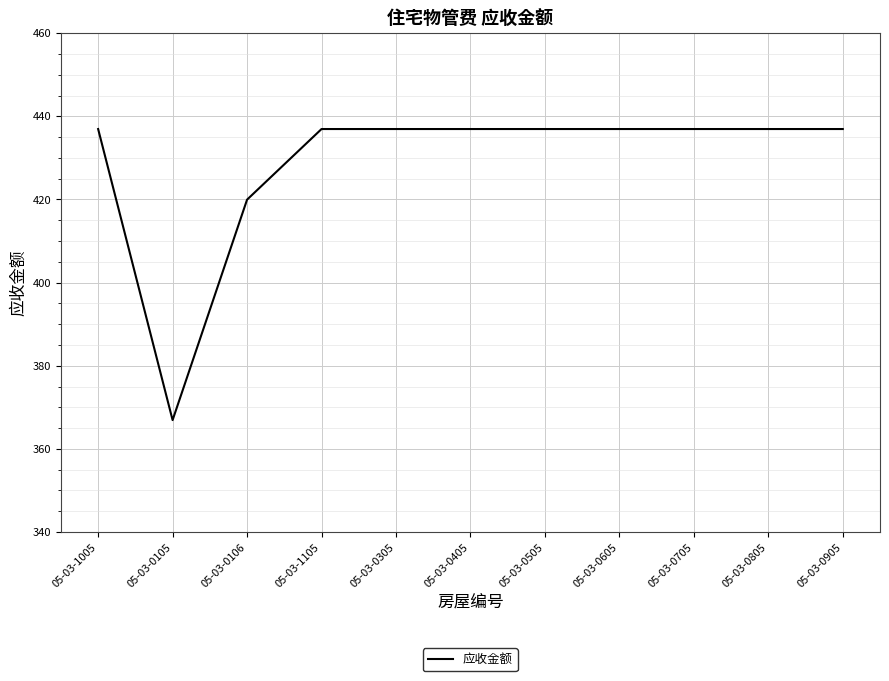

Which label corresponds to the smallest value in the chart?

05-03-0105